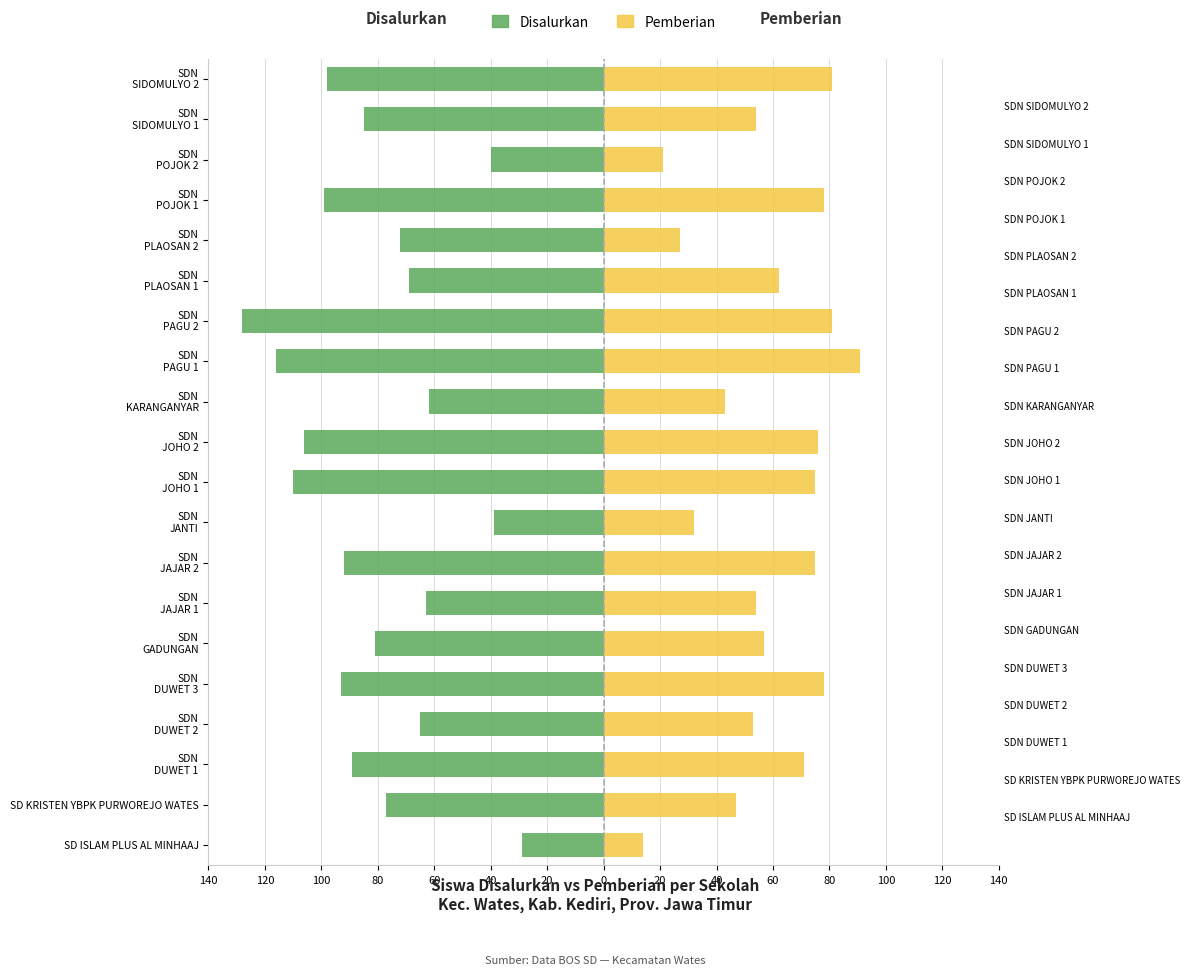

How many groups of bars are there?

20